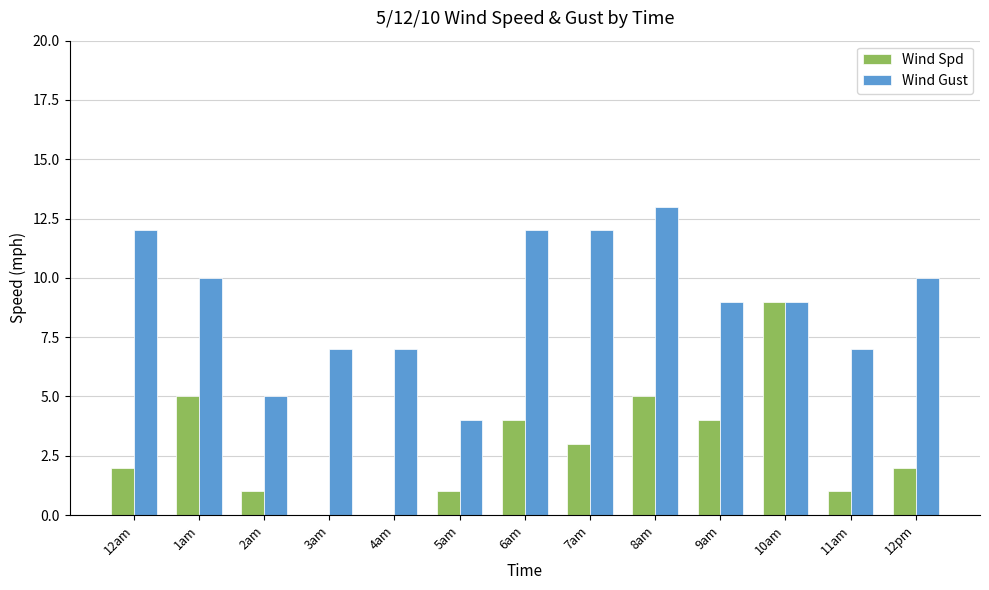

Which series has the largest total across all categories?

Wind Gust